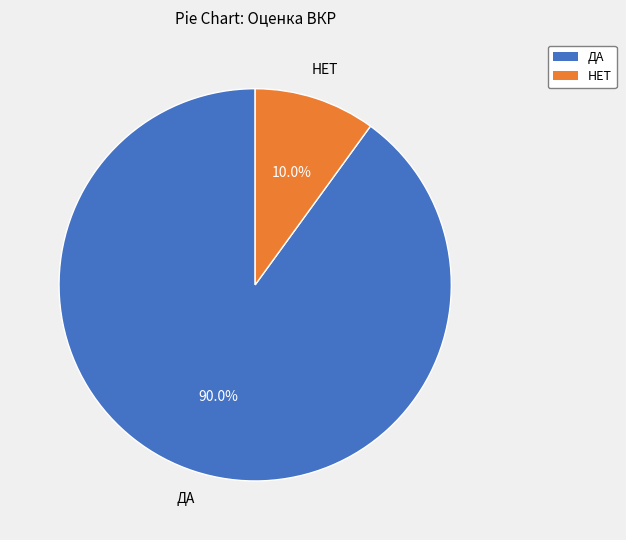

To the nearest percent, what is the difference between the НЕТ and ДА slice percentages?

80%